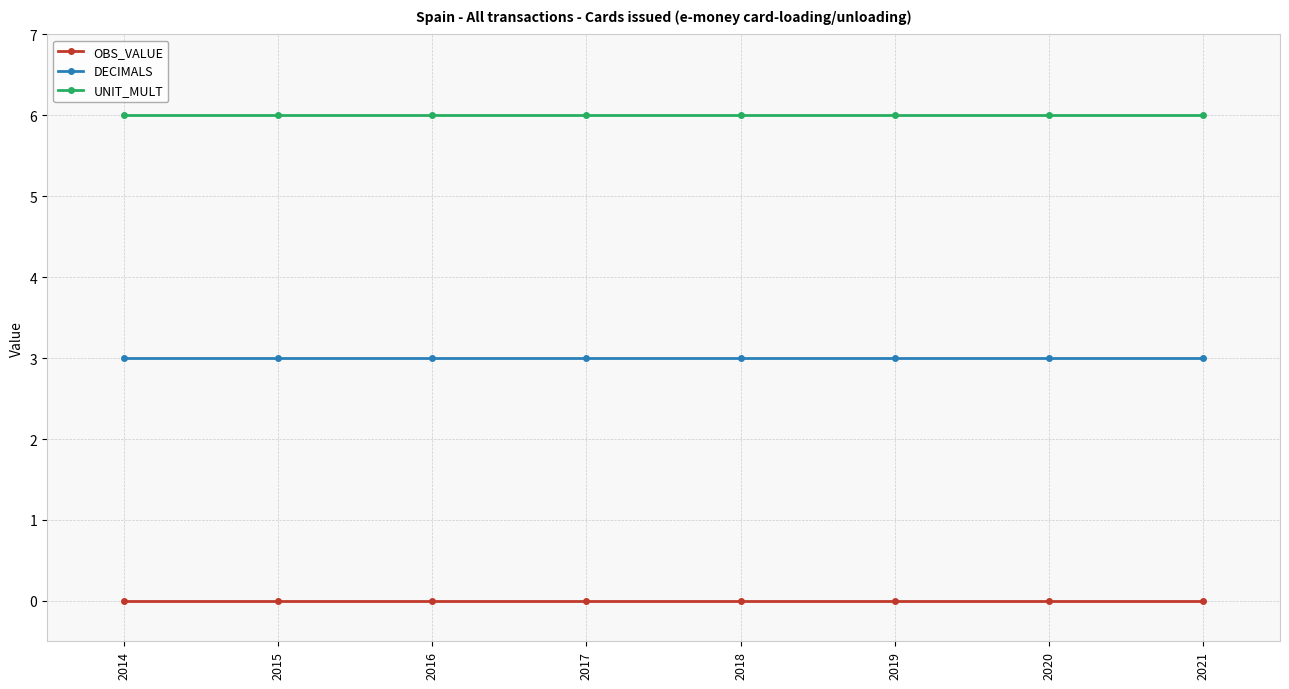

Does the chart have visible grid lines?

Yes